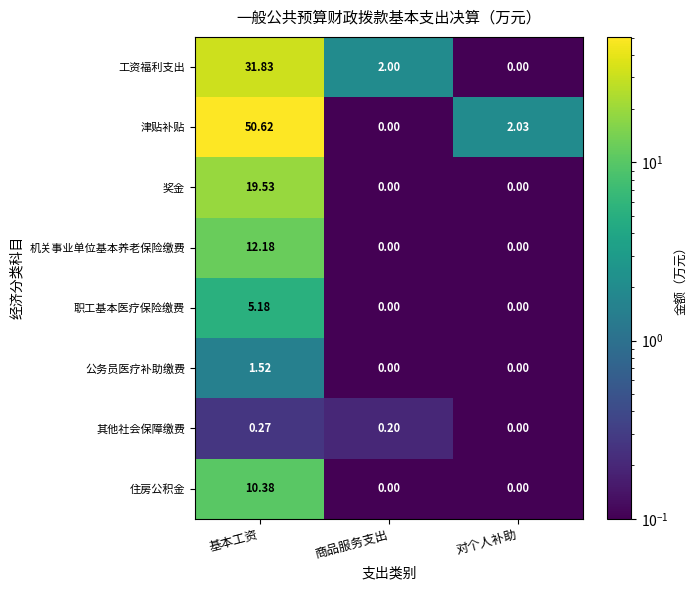

At which category is the sum across all series the highest?

基本工资